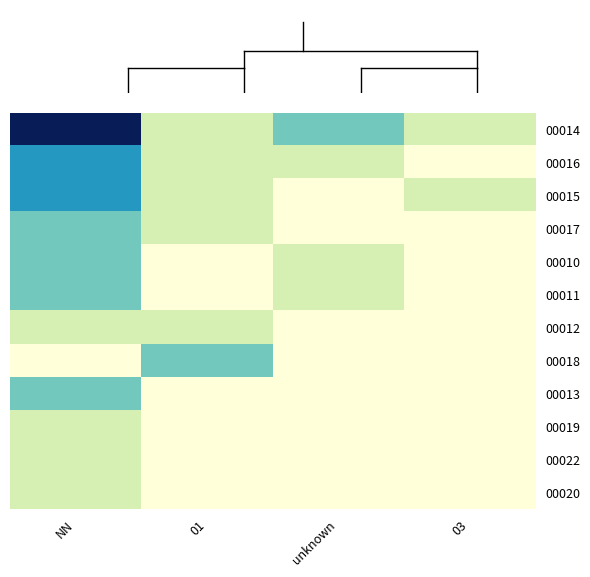

Reading left to right, transcribe all the data shown in this chart.

00014: NN=5	01=1	unknown=2	03=1
00016: NN=3	01=1	unknown=1	03=0
00015: NN=3	01=1	unknown=0	03=1
00017: NN=2	01=1	unknown=0	03=0
00010: NN=2	01=0	unknown=1	03=0
00011: NN=2	01=0	unknown=1	03=0
00012: NN=1	01=1	unknown=0	03=0
00018: NN=0	01=2	unknown=0	03=0
00013: NN=2	01=0	unknown=0	03=0
00019: NN=1	01=0	unknown=0	03=0
00022: NN=1	01=0	unknown=0	03=0
00020: NN=1	01=0	unknown=0	03=0